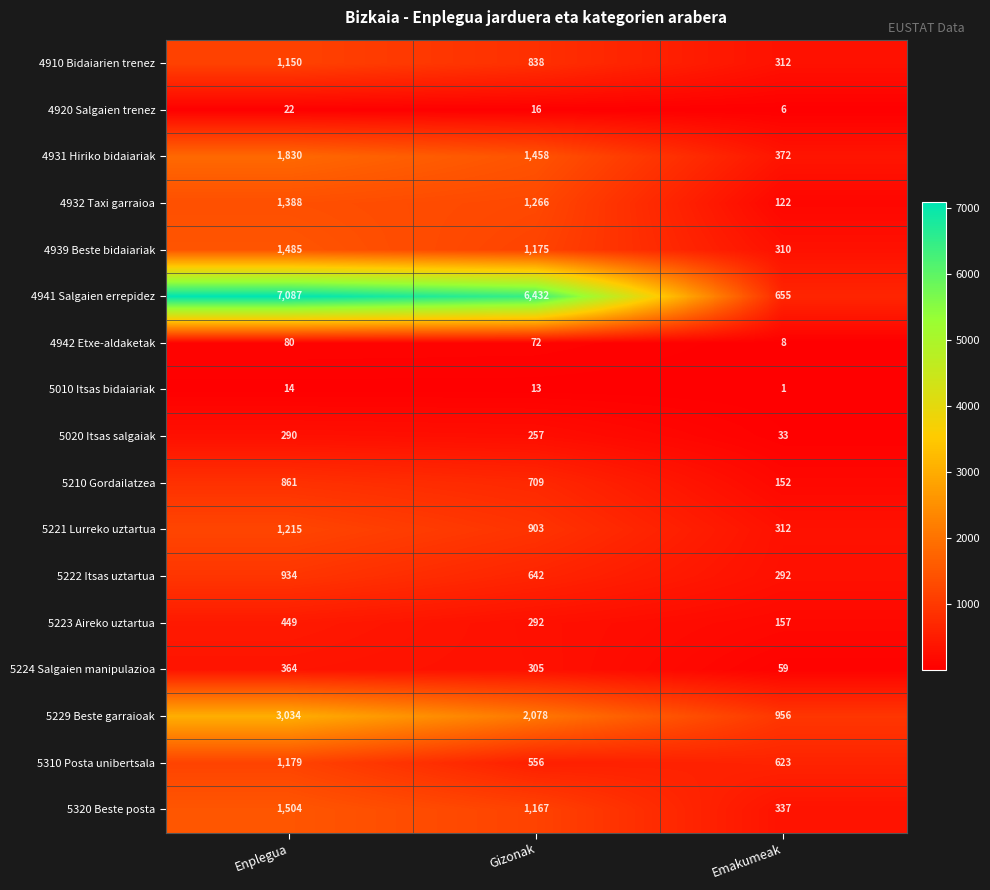

Count the 5210 Gordailatzea values in the range 152 to 861.

3